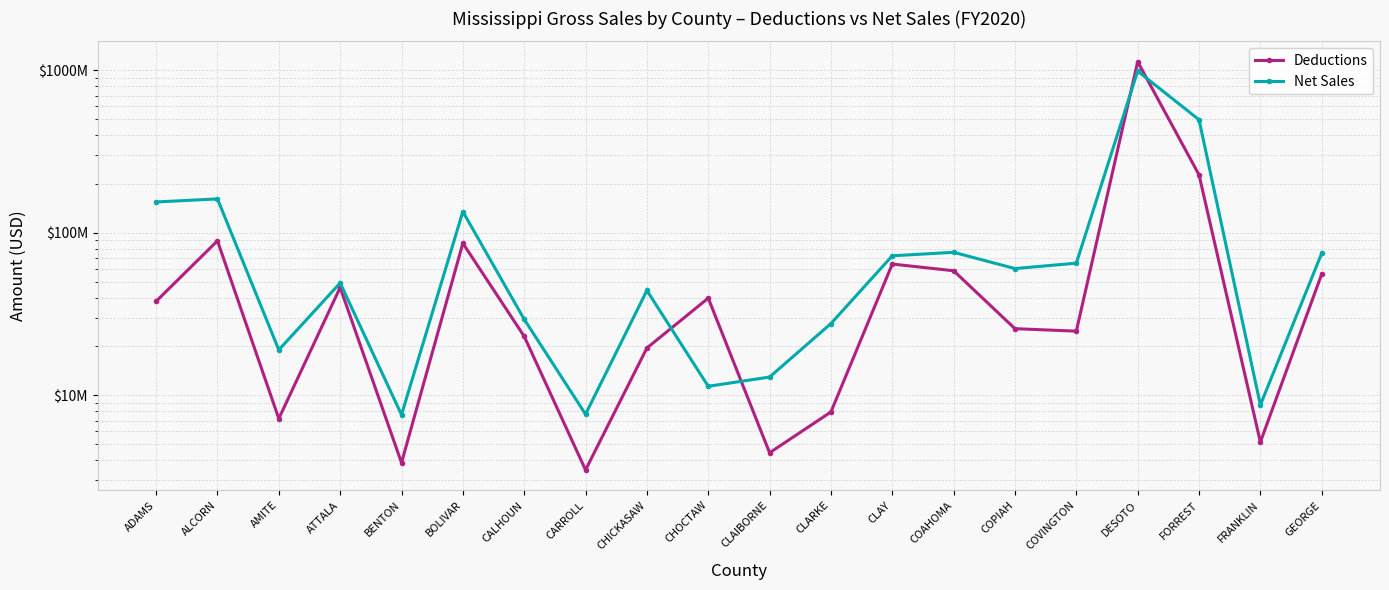

What is the value of the Net Sales point at the 12th from the left?

27654004